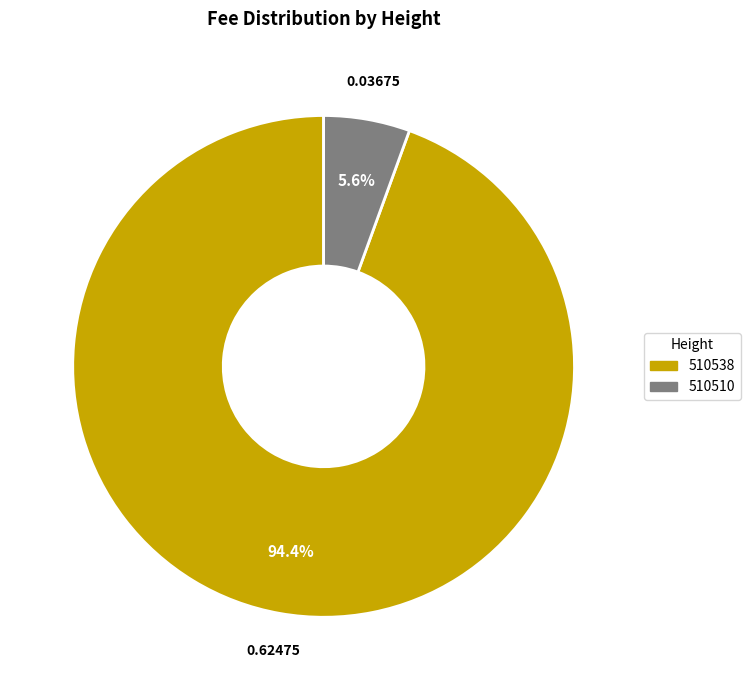

Which has a higher value, 510538 or 510510?

510538